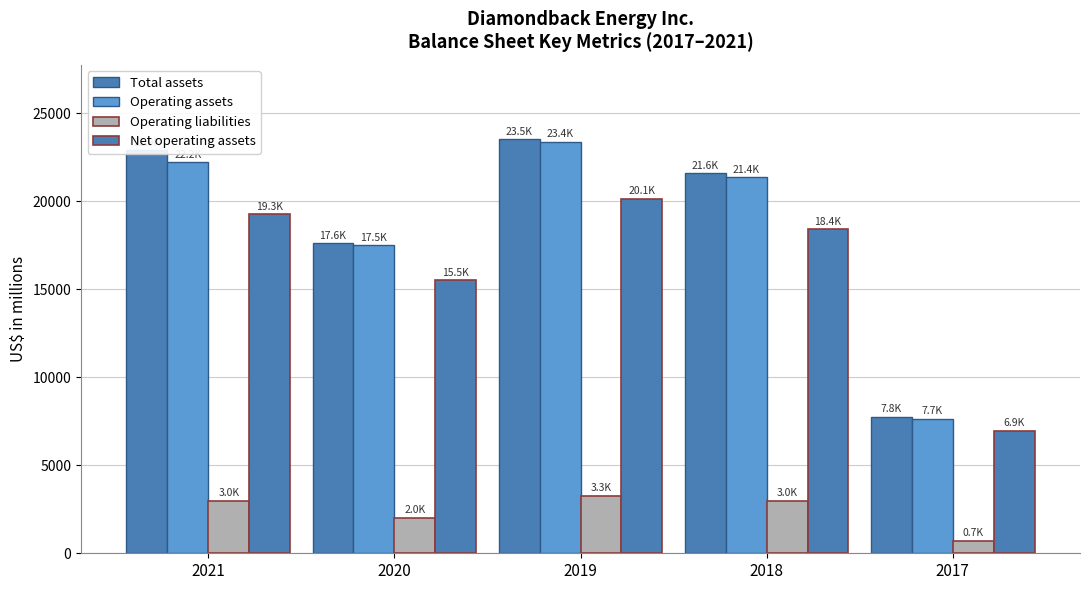

Is it true that Total assets equals 15520 at 2021?

False